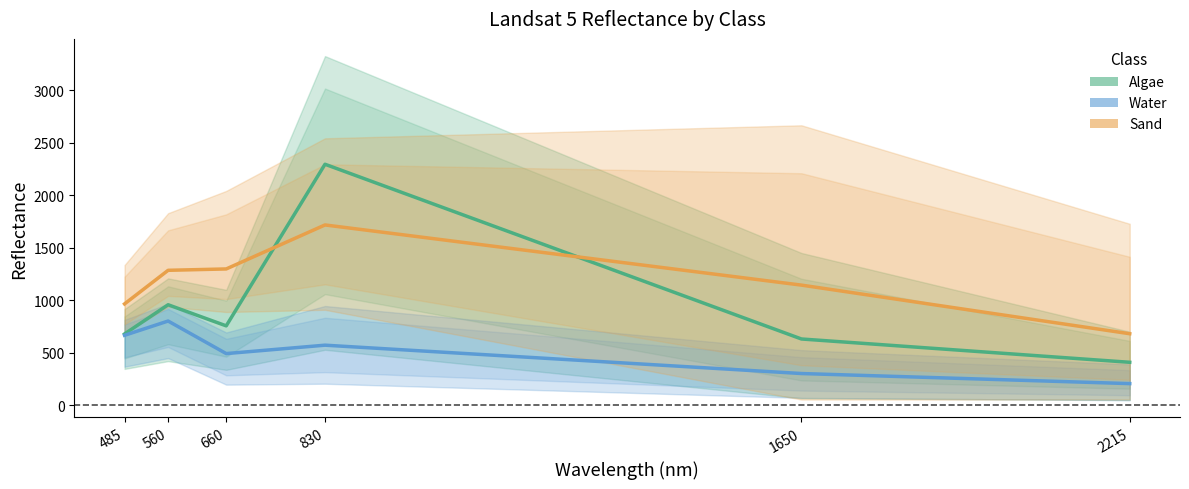

Between which two adjacent categories do Sand and Algae first intersect?

660 and 830